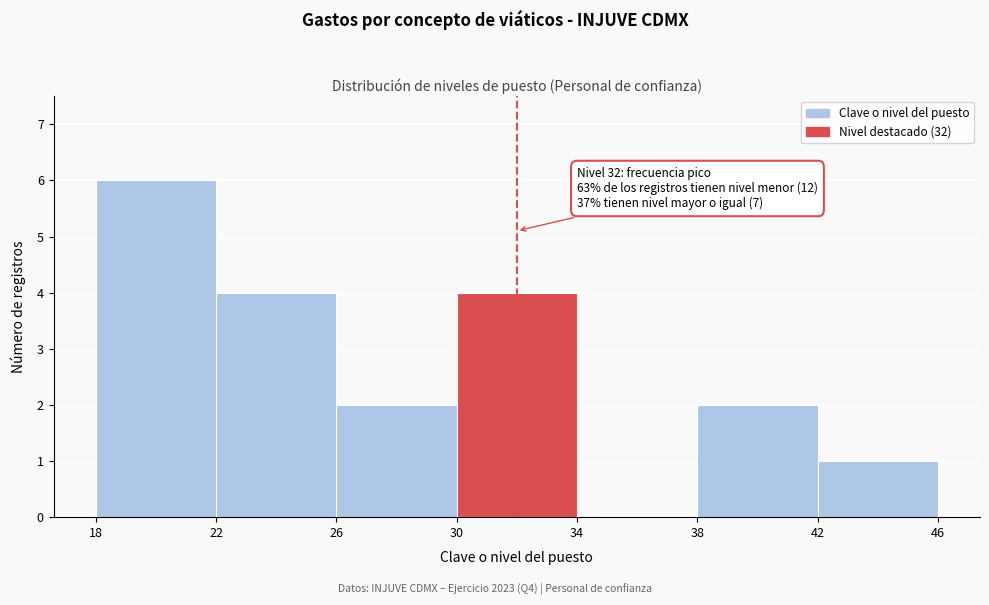

Over which range of the x-axis is the bar tallest?

18 to 22